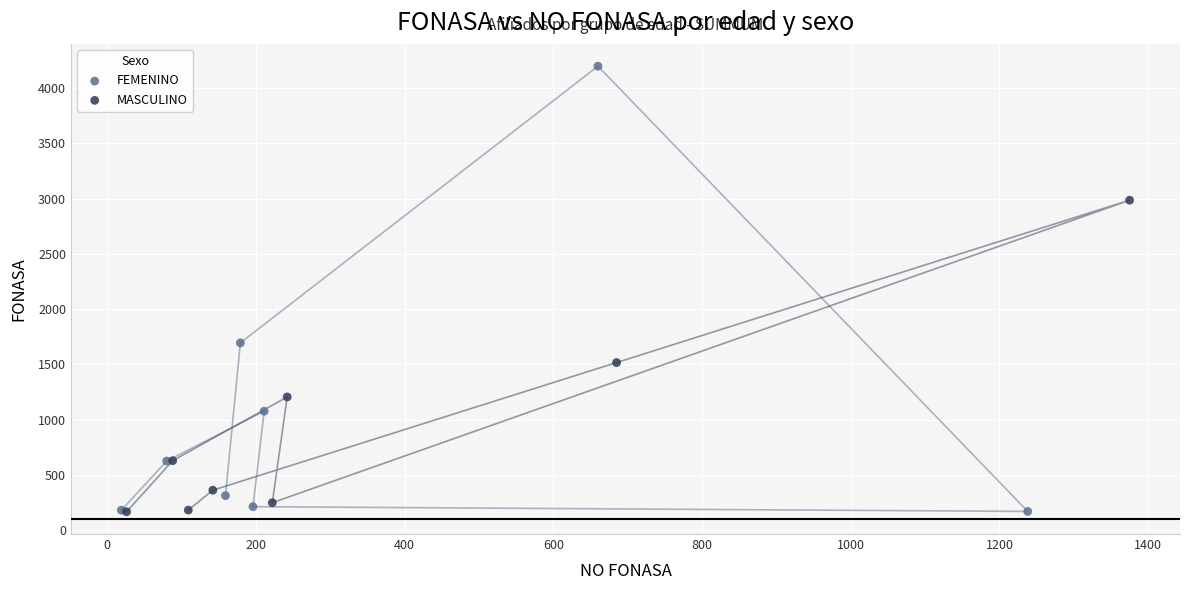

Which series contains the highest Y value?

FEMENINO